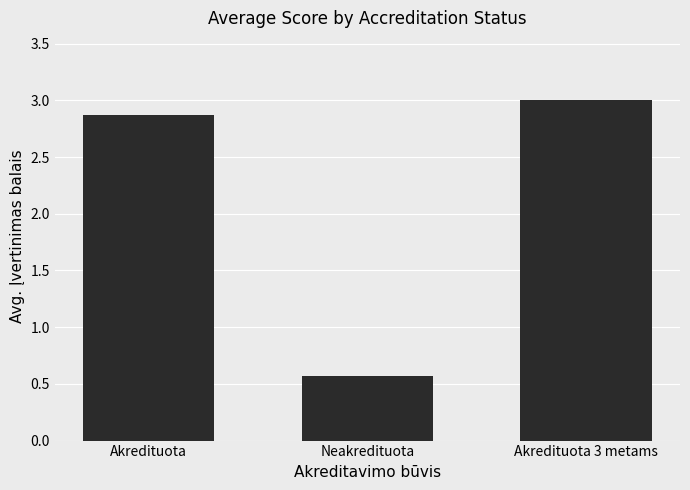

List the labels in order of value, smallest first.

Neakredituota, Akredituota, Akredituota 3 metams